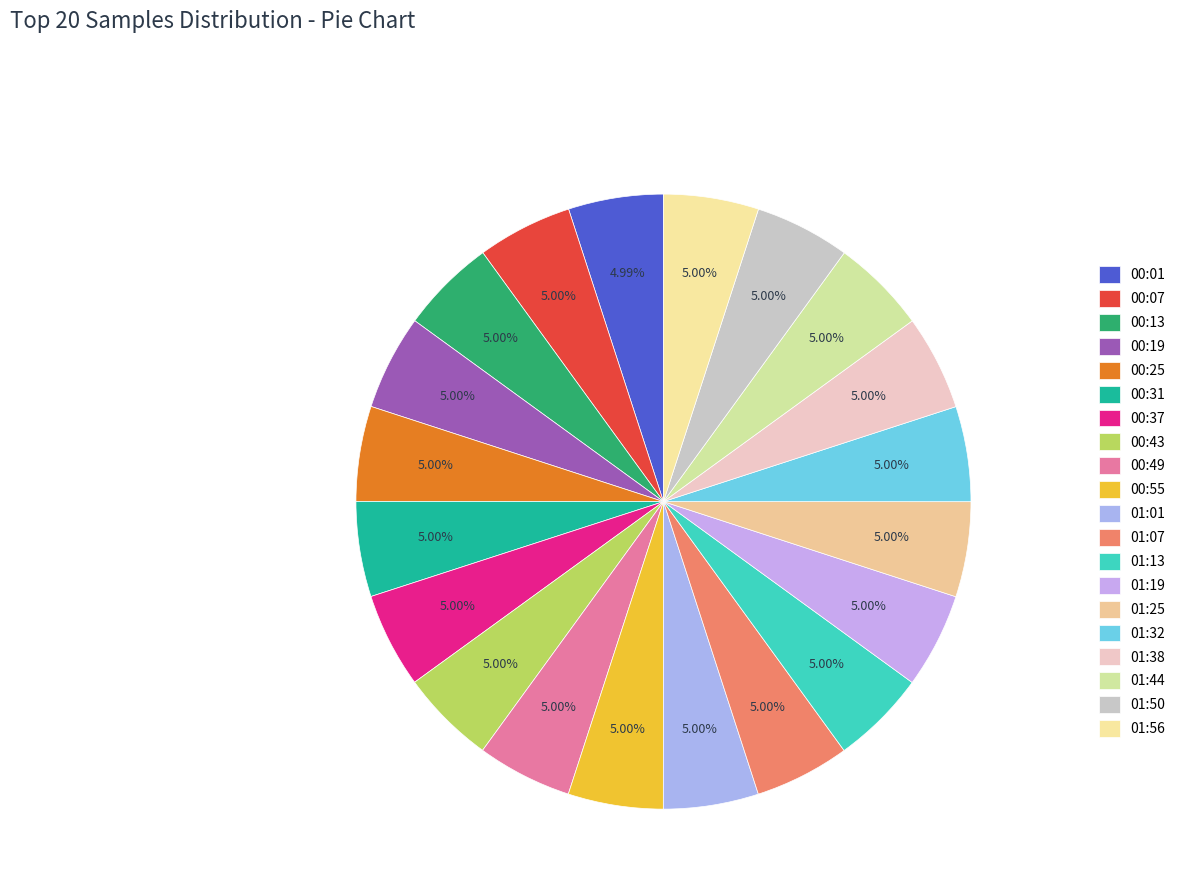

How many slices are in this pie chart?

20